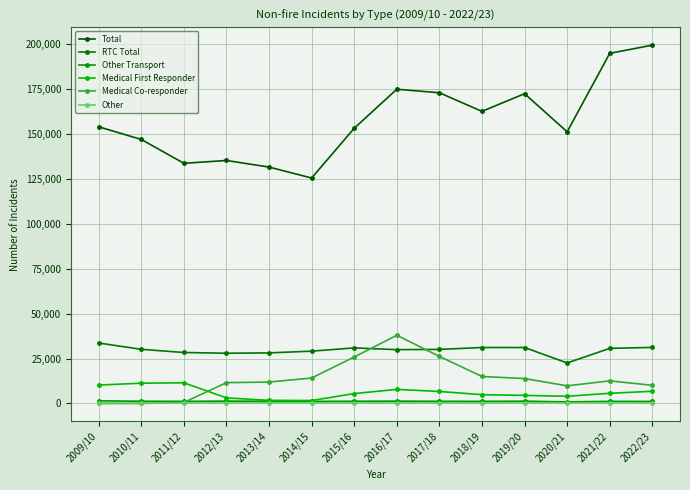

What is the difference between the RTC Total values at 2018/19 and 2013/14?

2997